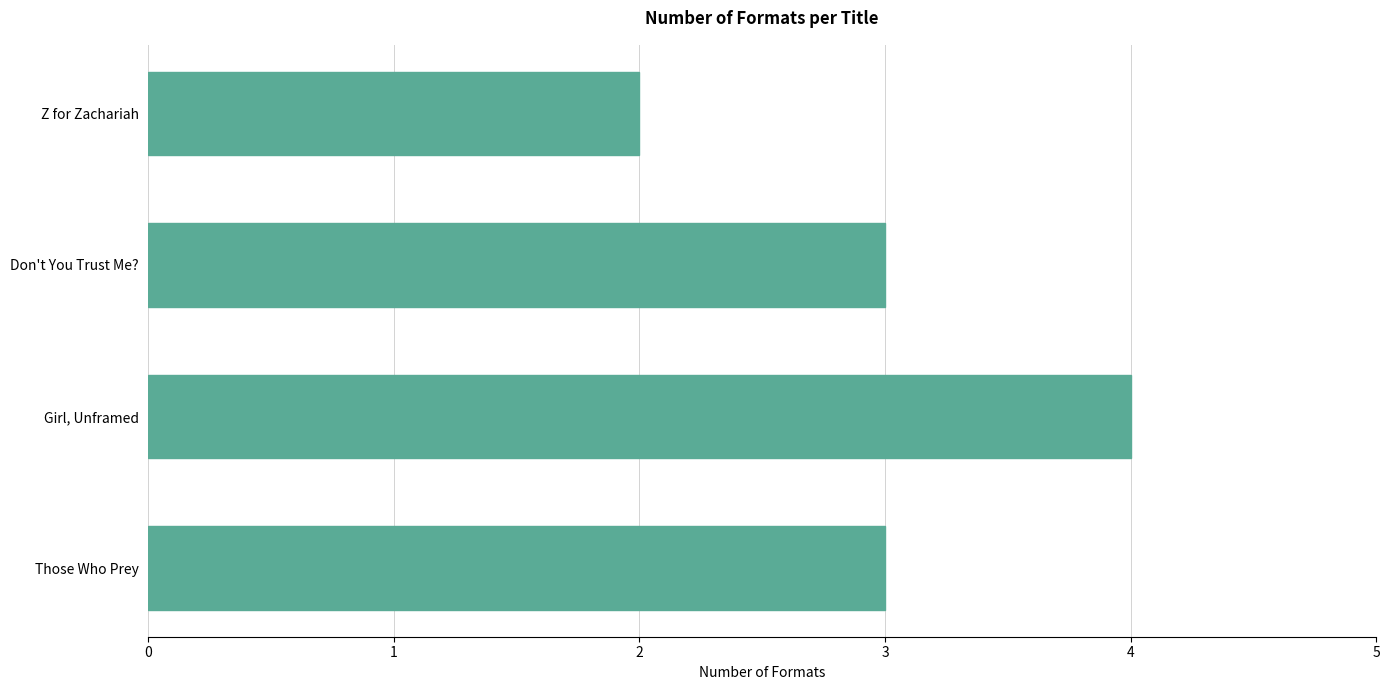

Approximately how many times larger is the value at Don't You Trust Me? compared to Those Who Prey?

1.0